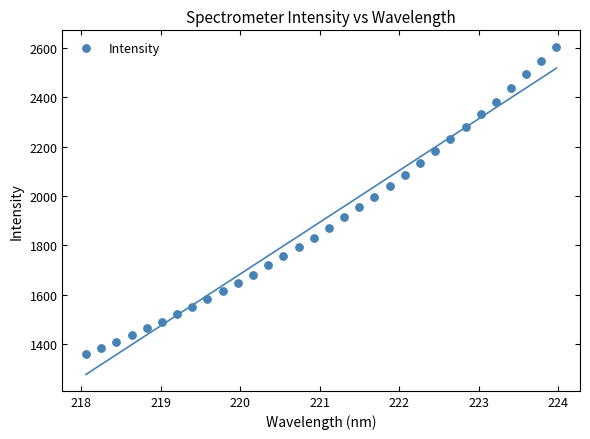

What is the range of X values (max minus min)?

5.9